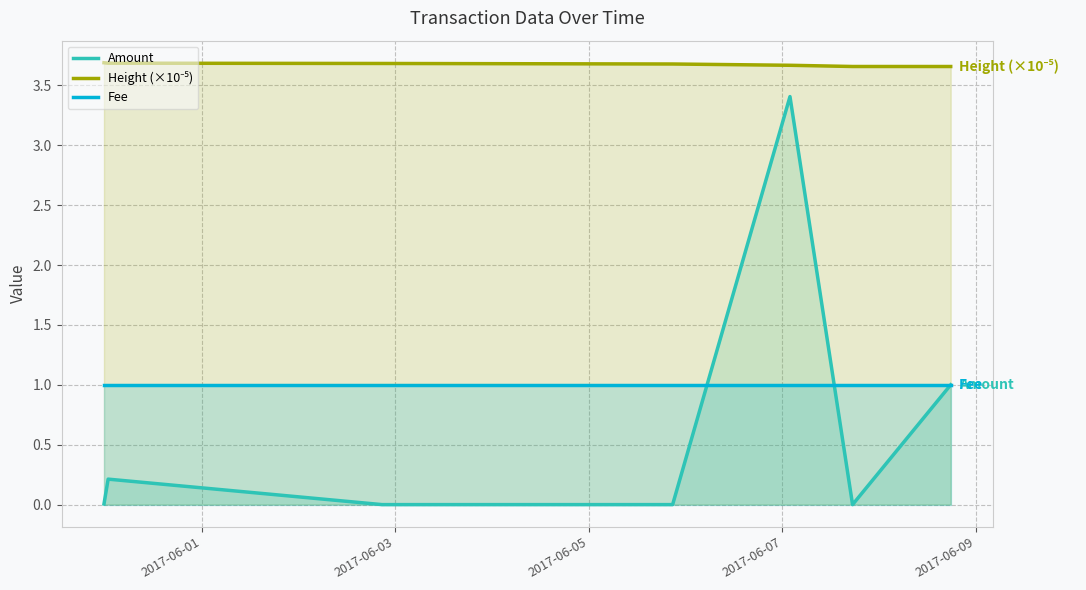

How many lines are shown in the chart?

3